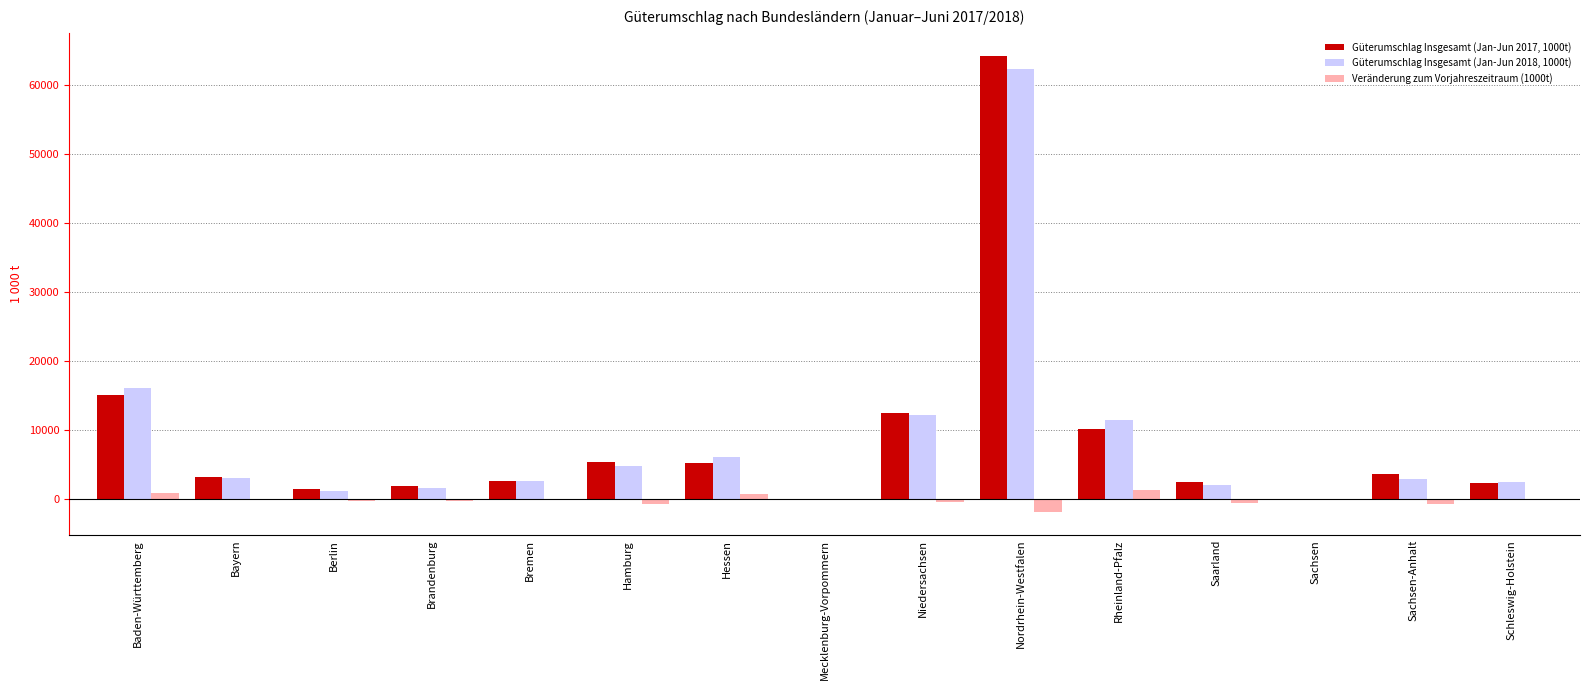

The value of Güterumschlag Insgesamt (Jan-Jun 2017, 1000t) at Mecklenburg-Vorpommern is 12.9. True or false?

True